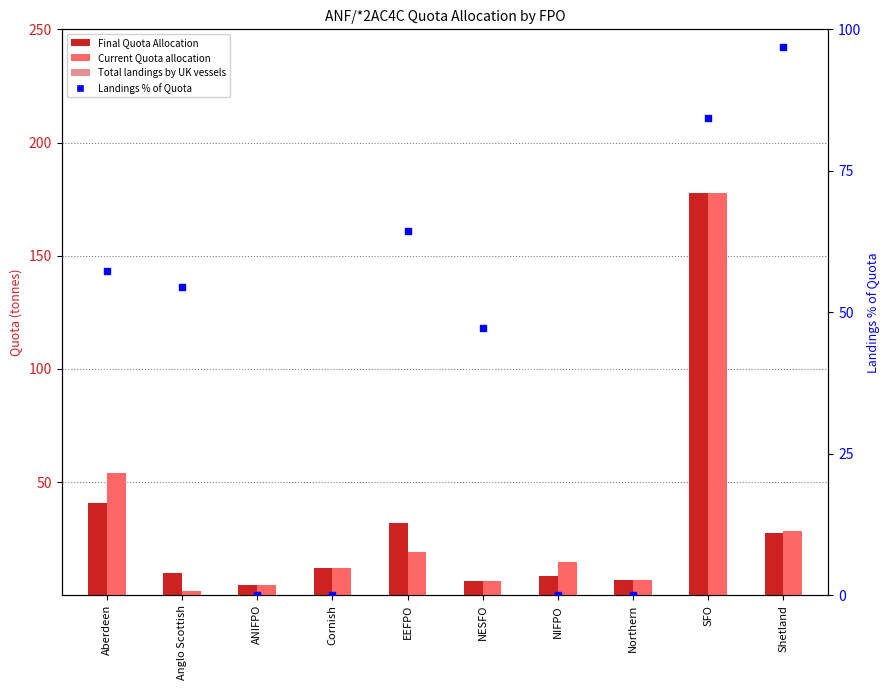

Which series contains the highest Y value?

Final Quota Allocation